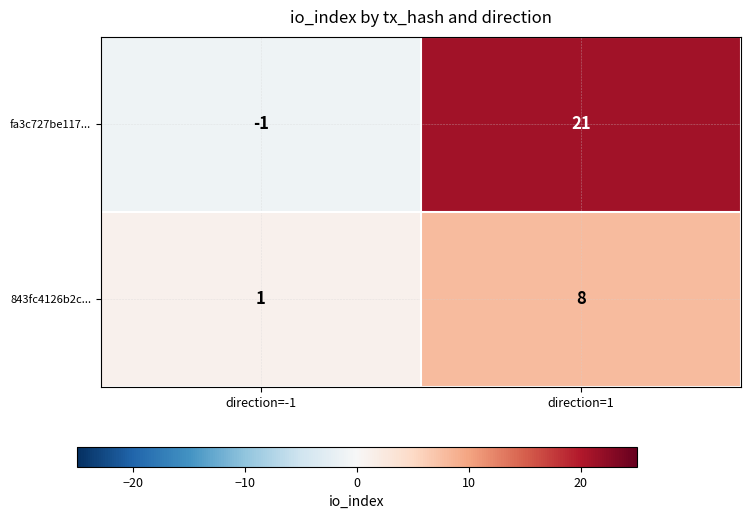

Rank the series at direction=1 from highest to lowest value.

fa3c727be117..., 843fc4126b2c...